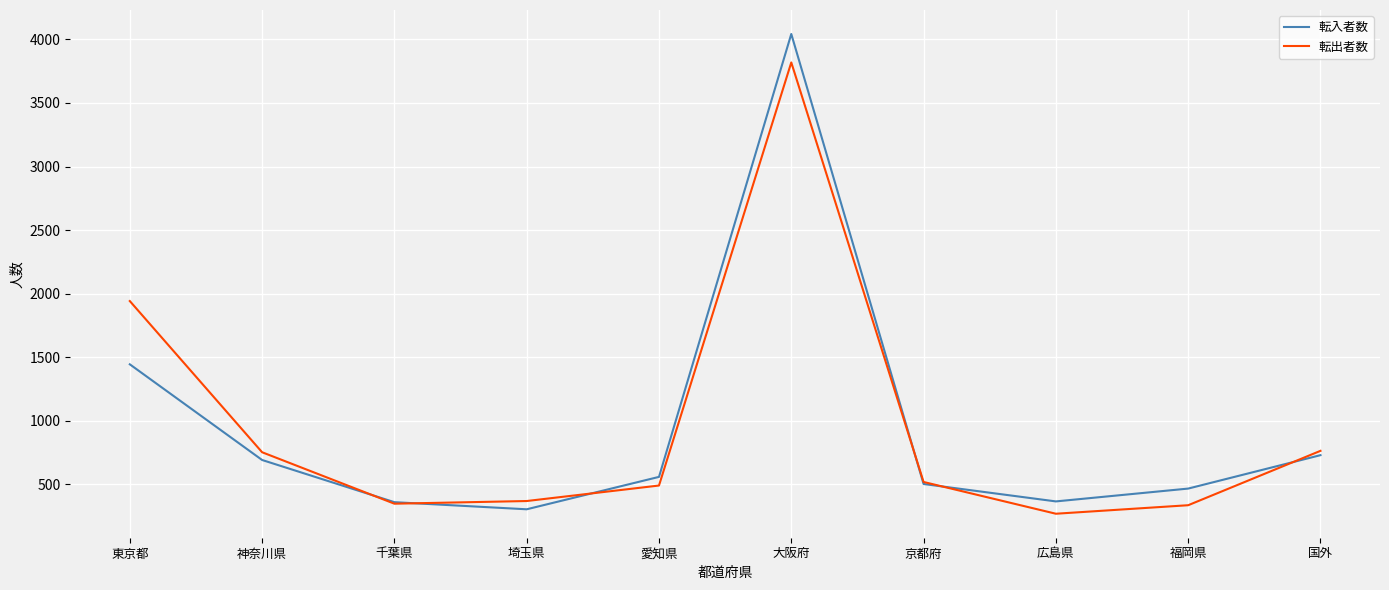

What is the maximum value shown in the chart?

4043